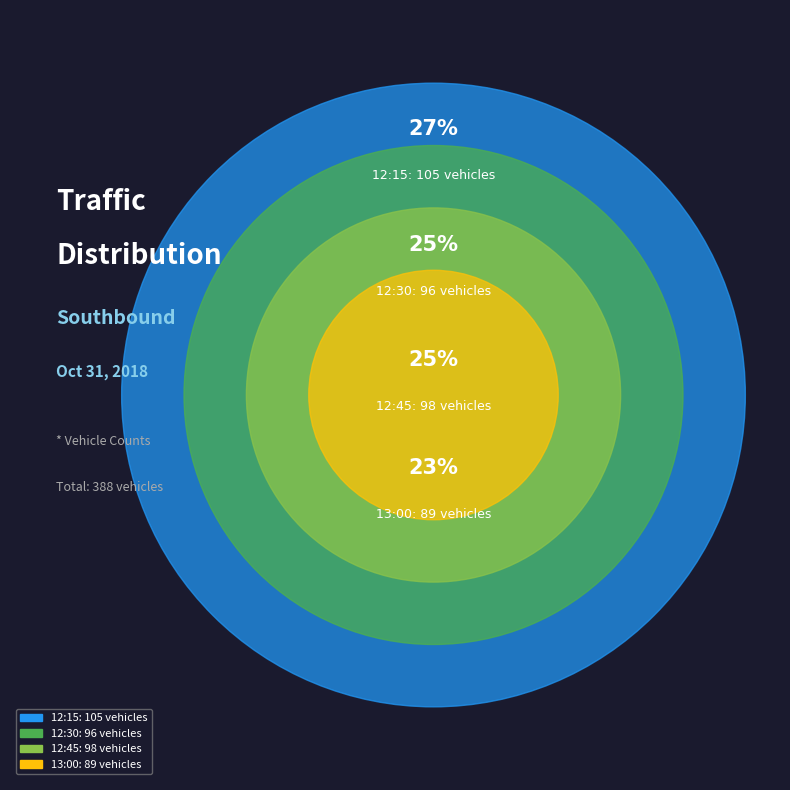

Which has a higher value, 12:15 (105 vehicles) or 12:45 (98 vehicles)?

12:15 (105 vehicles)